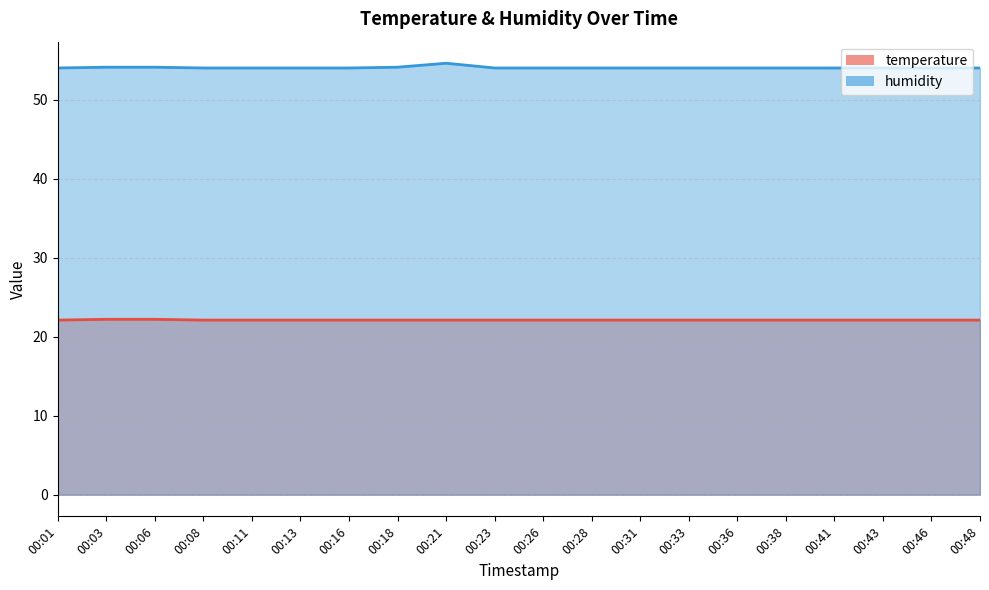

Which series changed the most between 00:23 and 00:38?

temperature